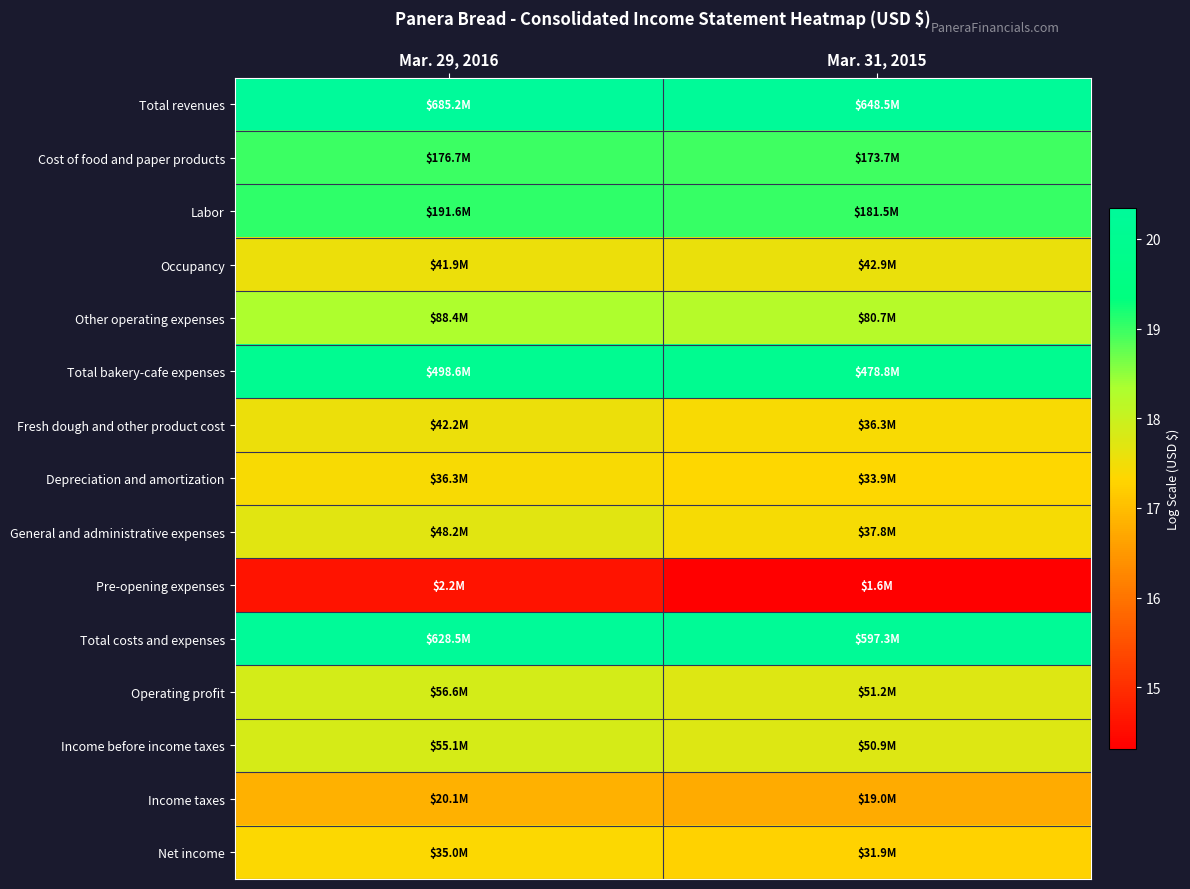

Reading right to left, list all the values displayed in this chart.

Total revenues: Mar. 31, 2015=20.3	Mar. 29, 2016=20.3
Cost of food and paper products: Mar. 31, 2015=19.0	Mar. 29, 2016=19.0
Labor: Mar. 31, 2015=19.0	Mar. 29, 2016=19.1
Occupancy: Mar. 31, 2015=17.6	Mar. 29, 2016=17.6
Other operating expenses: Mar. 31, 2015=18.2	Mar. 29, 2016=18.3
Total bakery-cafe expenses: Mar. 31, 2015=20.0	Mar. 29, 2016=20.0
Fresh dough and other product cost: Mar. 31, 2015=17.4	Mar. 29, 2016=17.6
Depreciation and amortization: Mar. 31, 2015=17.3	Mar. 29, 2016=17.4
General and administrative expenses: Mar. 31, 2015=17.4	Mar. 29, 2016=17.7
Pre-opening expenses: Mar. 31, 2015=14.3	Mar. 29, 2016=14.6
Total costs and expenses: Mar. 31, 2015=20.2	Mar. 29, 2016=20.3
Operating profit: Mar. 31, 2015=17.8	Mar. 29, 2016=17.9
Income before income taxes: Mar. 31, 2015=17.7	Mar. 29, 2016=17.8
Income taxes: Mar. 31, 2015=16.8	Mar. 29, 2016=16.8
Net income: Mar. 31, 2015=17.3	Mar. 29, 2016=17.4